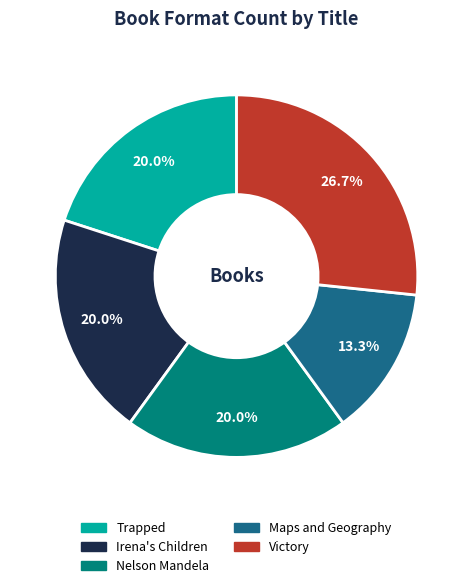

To the nearest percent, what is the difference between the largest and smallest slice percentages?

13%